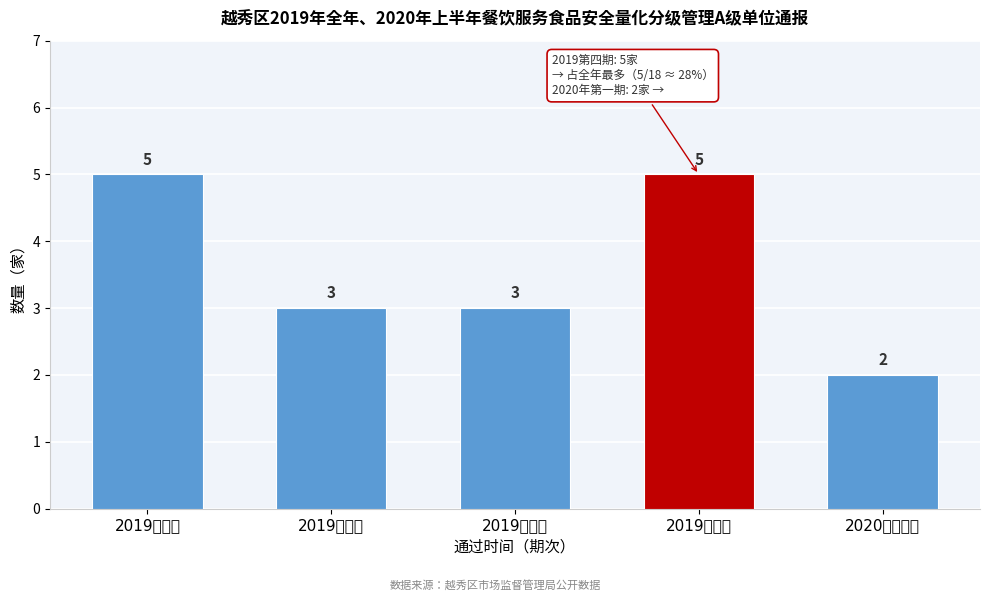

Reading left to right, transcribe all the data shown in this chart.

2019第一期=5	2019第二期=3	2019第三期=3	2019第四期=5	2020年第一期=2